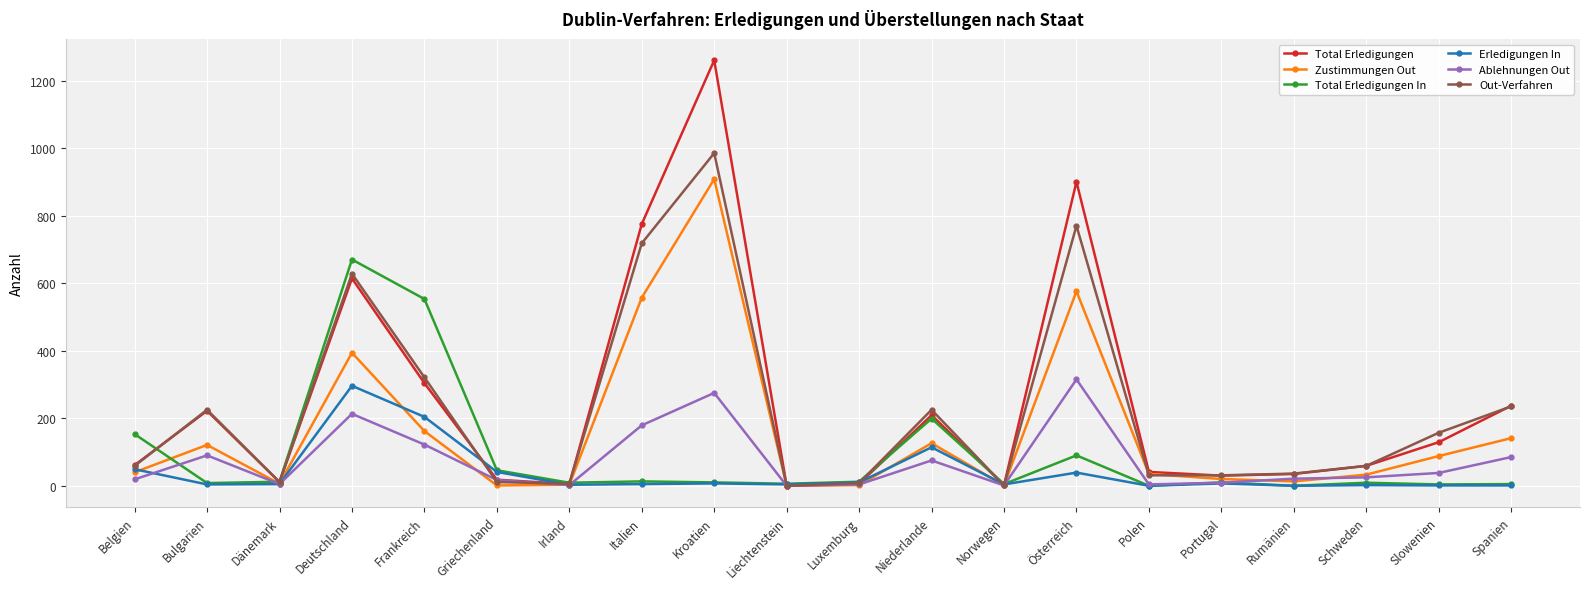

What is the total value across all series at Deutschland?

2815